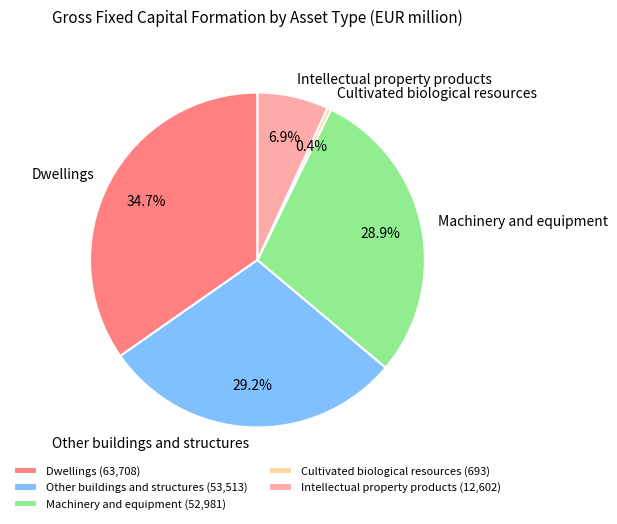

To the nearest percent, what is the combined percentage of Machinery and equipment and Dwellings?

64%